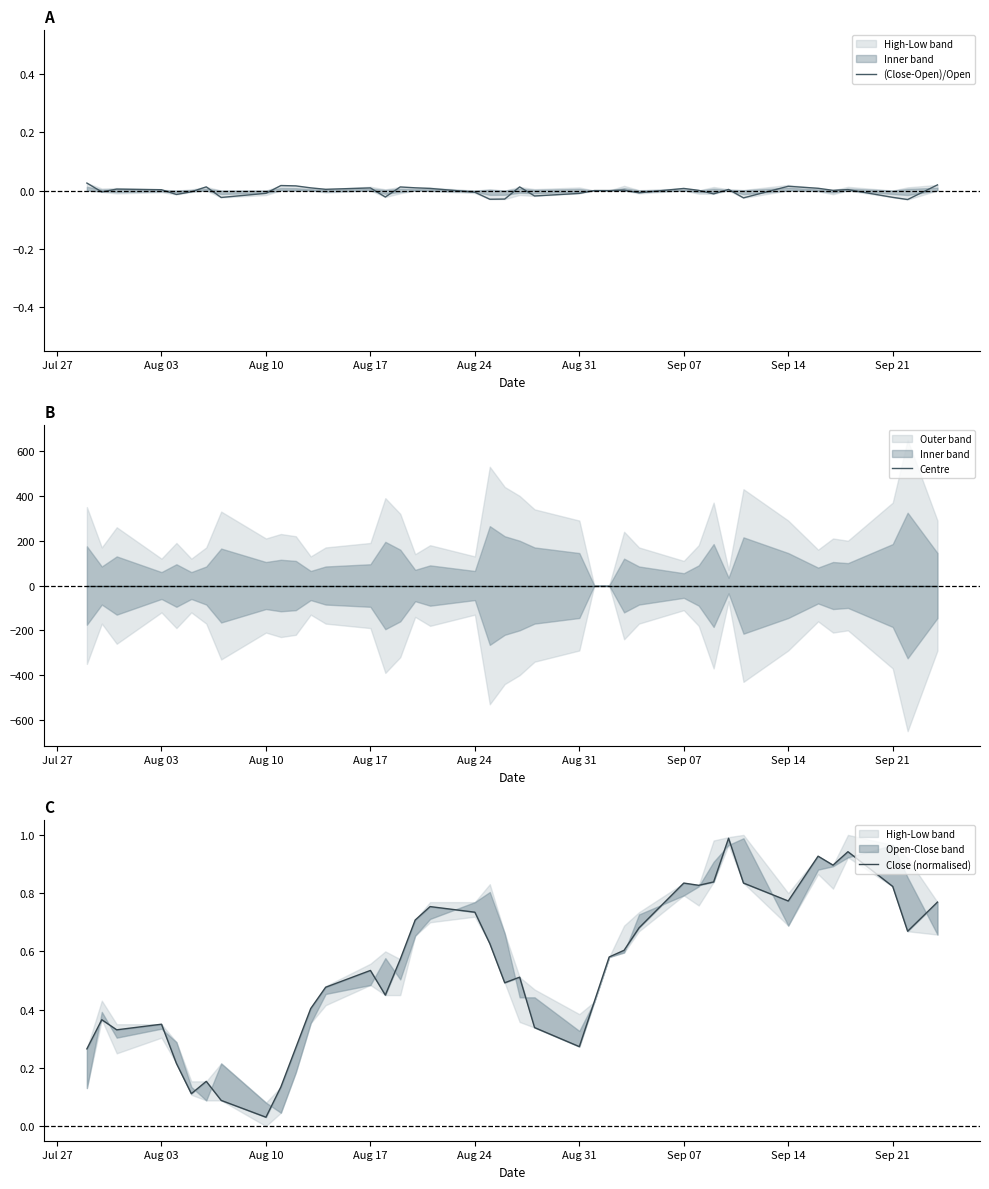

True or false: (Close-Open)/Open has a value of -0.0 at Aug 24.

True